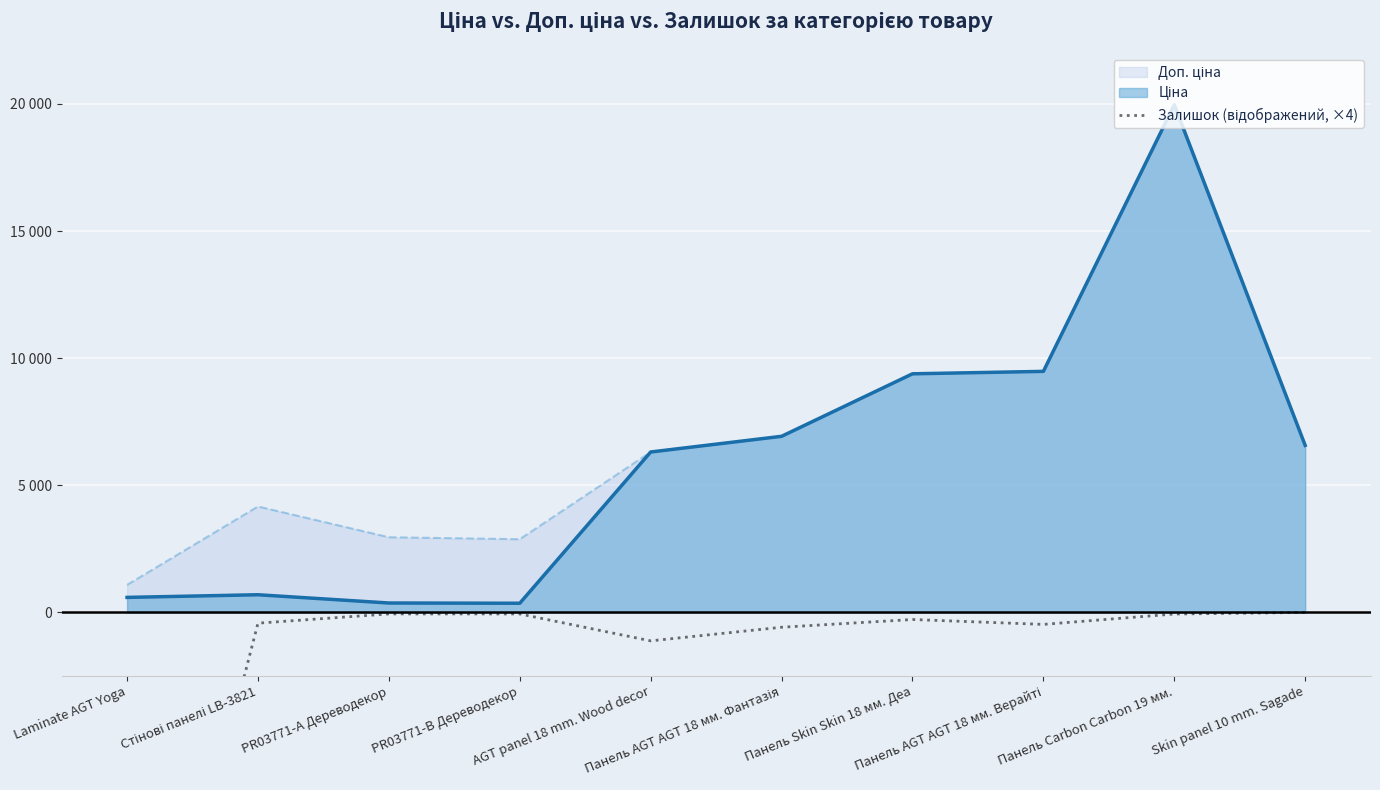

Reading left to right, extract all data points from this chart.

-20400	-424	-60	-60	-1120	-584	-280	-472	-64	0